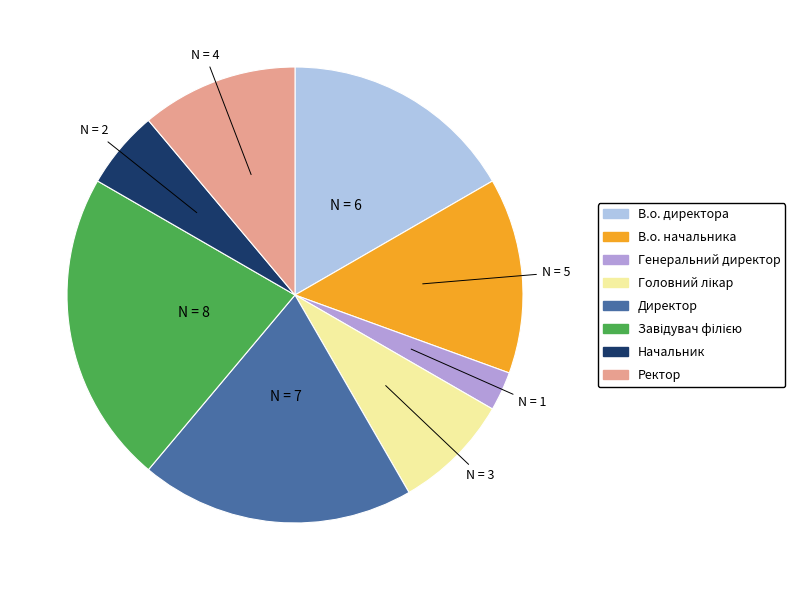

Is В.о. начальника the majority of the pie?

No